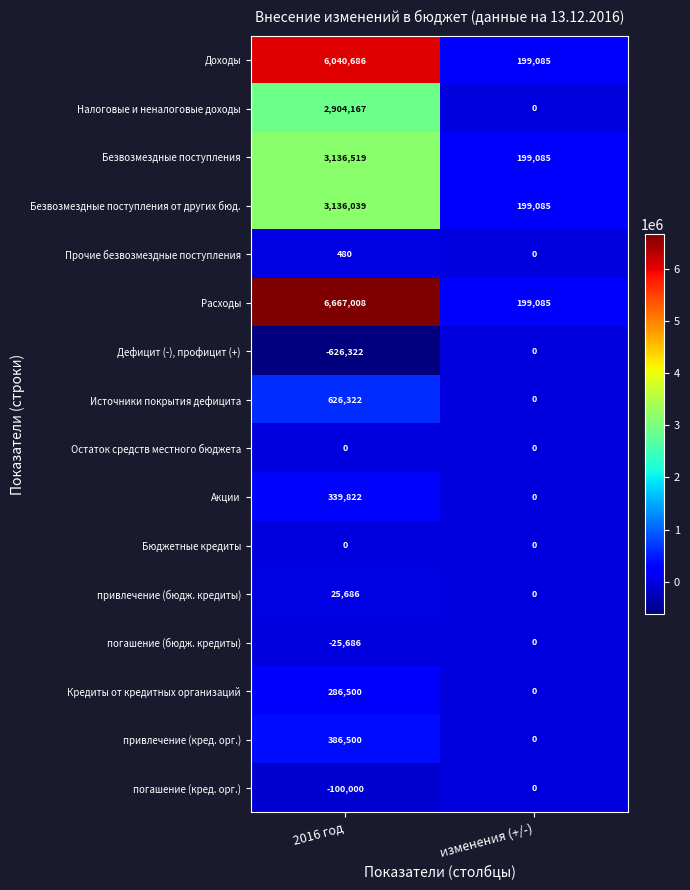

Rank the categories by Прочие безвозмездные поступления value from lowest to highest.

изменения (+/-), 2016 год